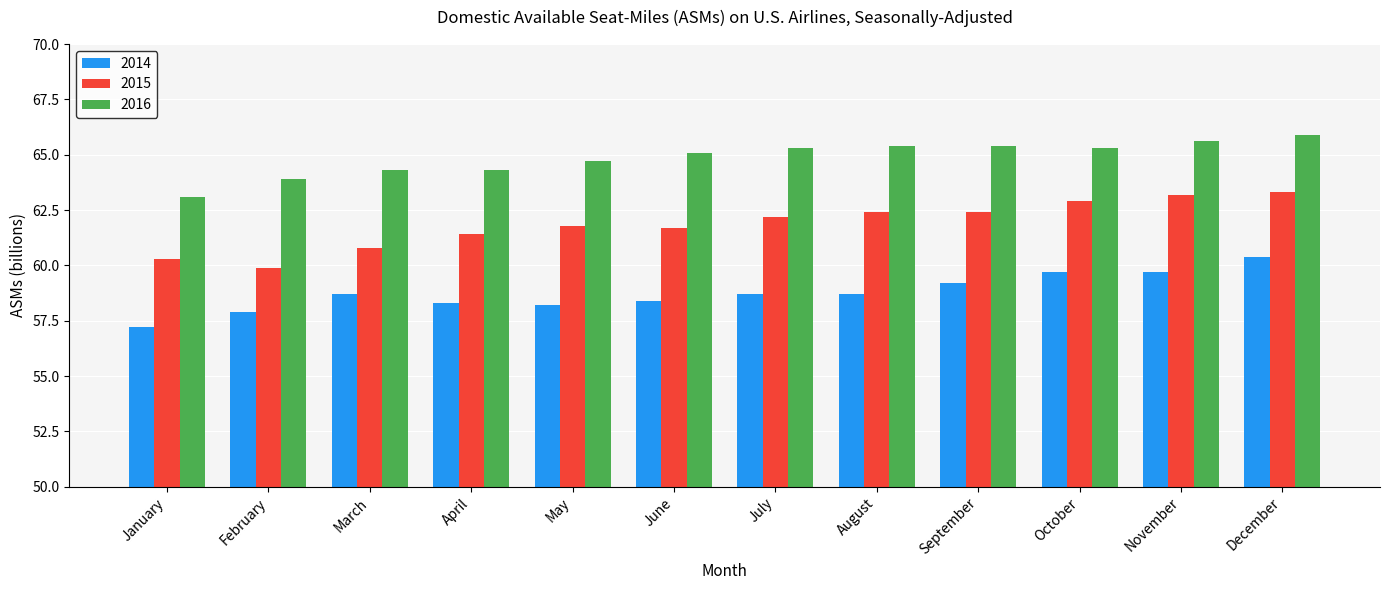

Rank the series by their maximum value, from lowest to highest.

2014, 2015, 2016